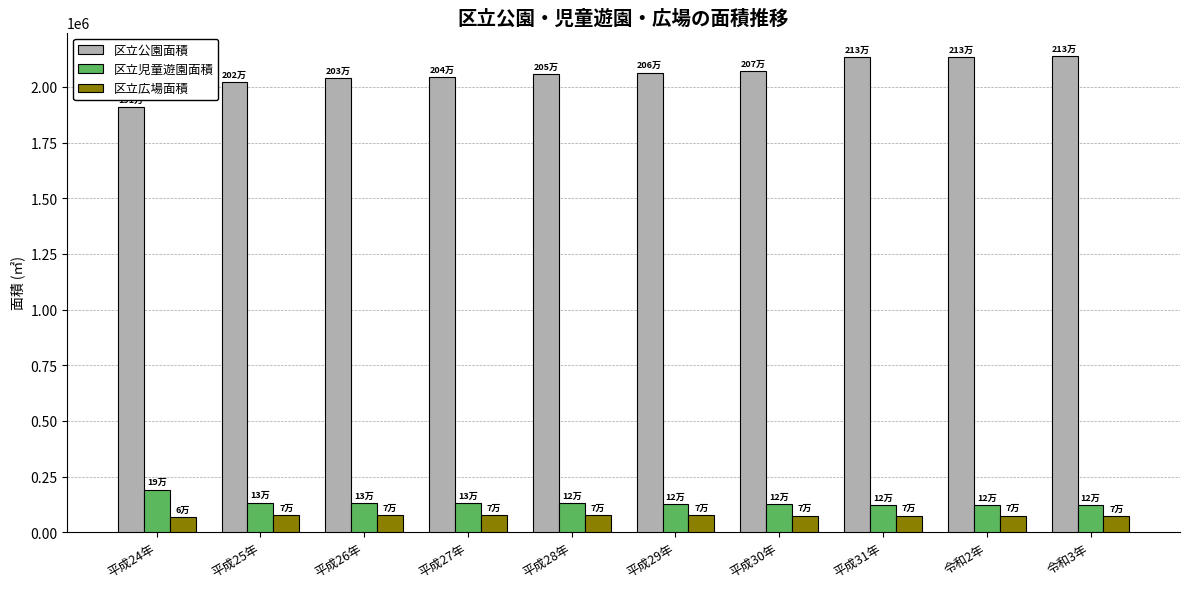

What is the difference between the second highest and second lowest values in the 区立公園面積 series?

109311.5